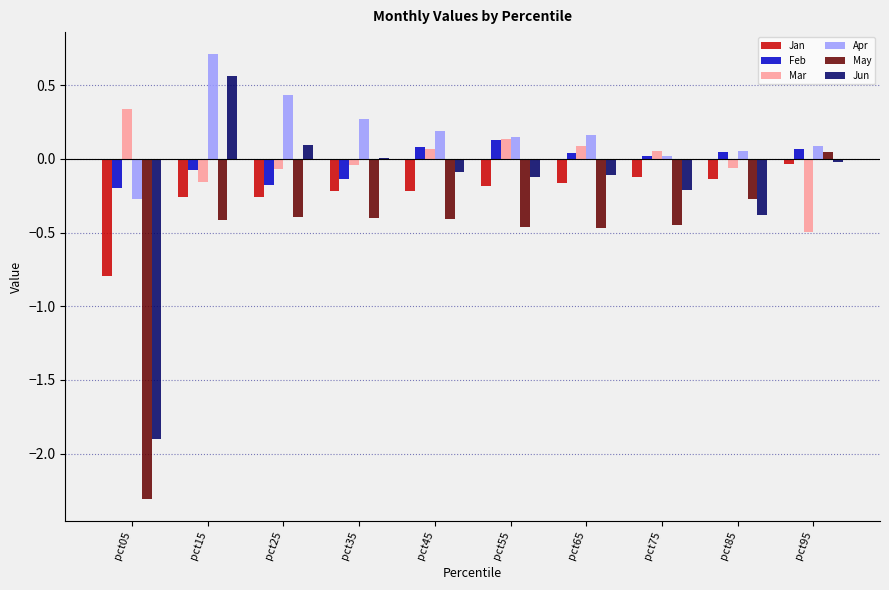

Is the value of Jun at pct25 greater than the value of Jan at pct95?

Yes